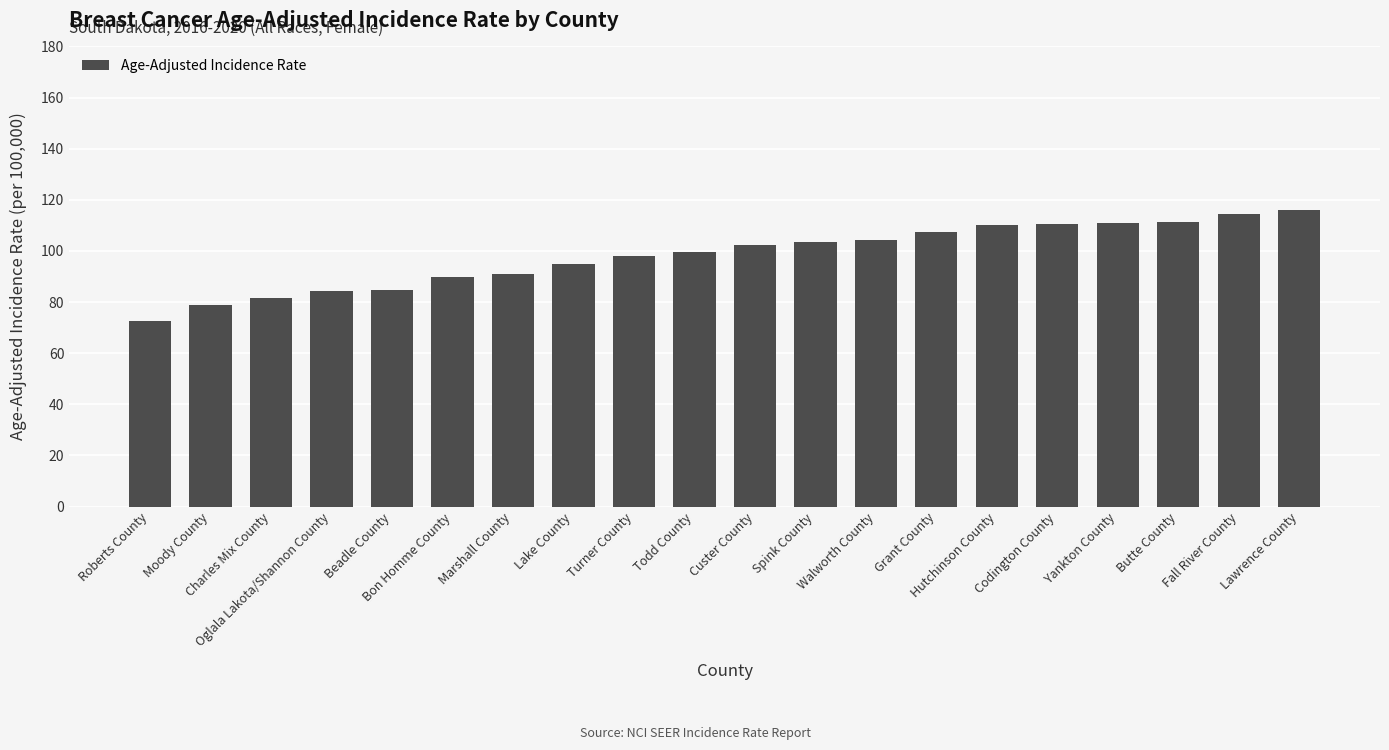

What is the sum of all values?

1966.6